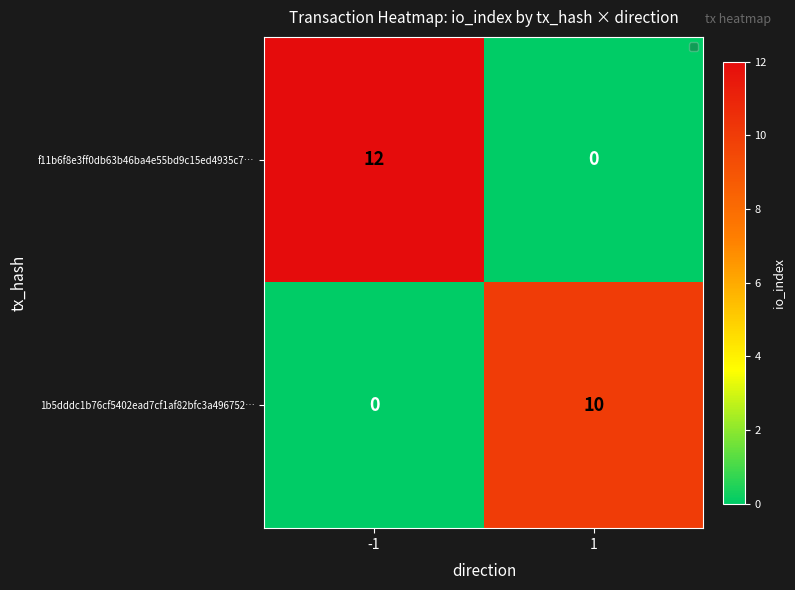

The value of f11b6f8e3ff0db63b46ba4e55bd9c15ed4935c7… at 1 is -4. True or false?

False